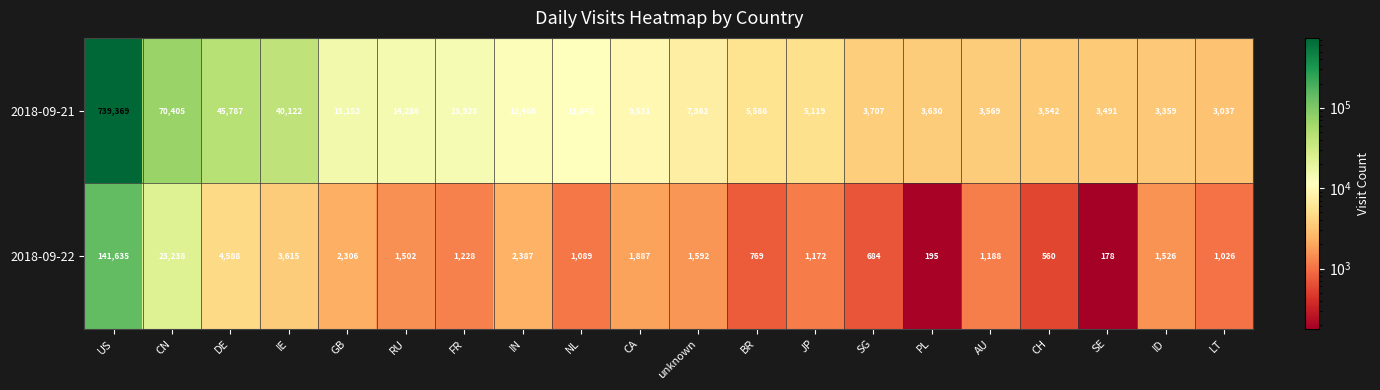

At which category is the sum across all series the highest?

US